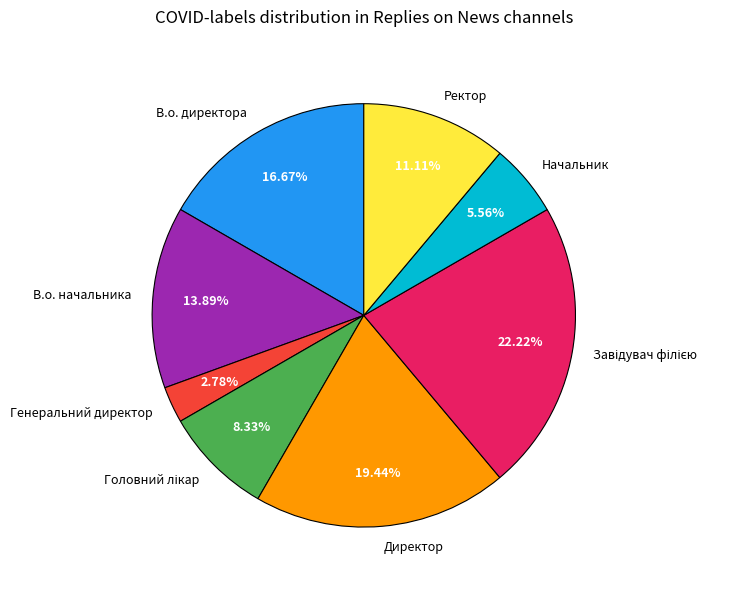

Which category has the smallest portion of the pie?

Генеральний директор